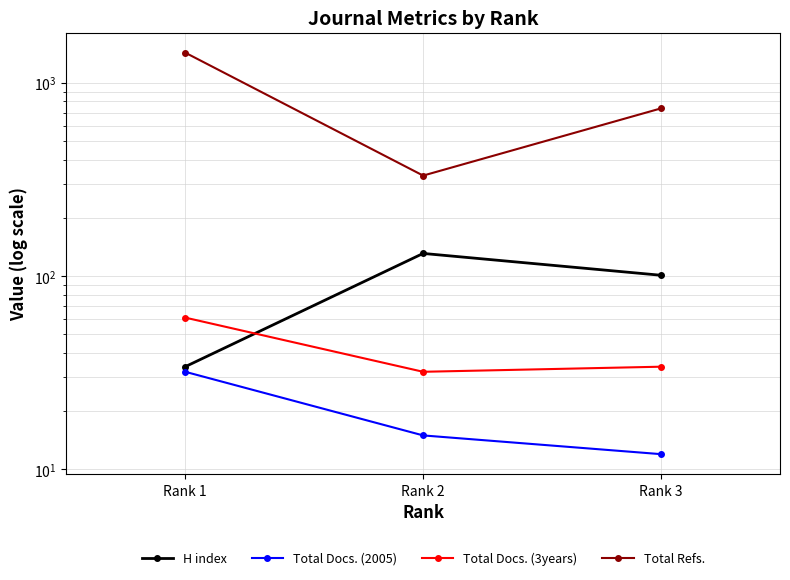

True or false: H index has a value of 101 at Rank 3.

True